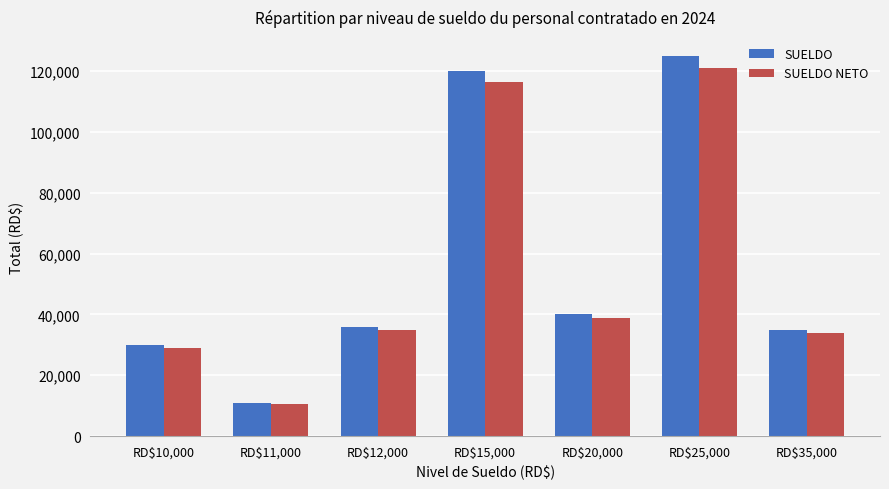

What is the difference between the SUELDO NETO values at RD$12,000 and RD$20,000?

3878.4